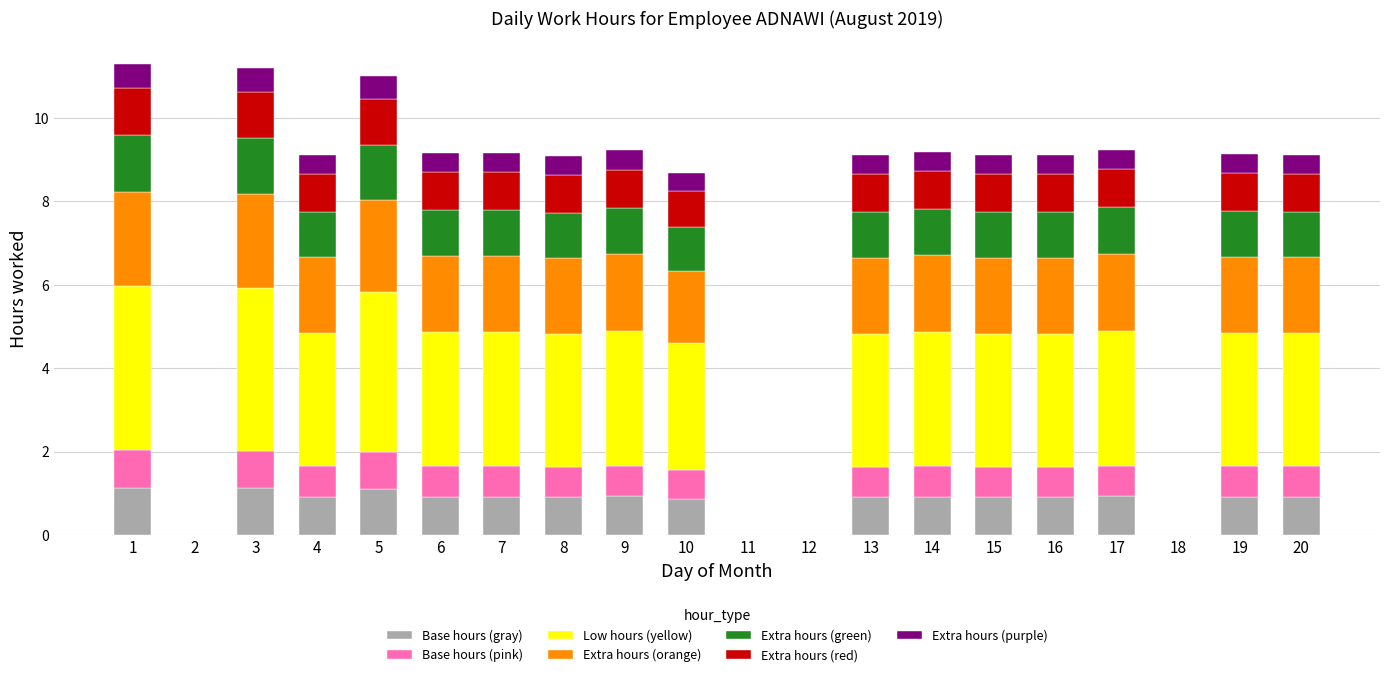

What is the highest value of the Base hours (gray) series?

1.1